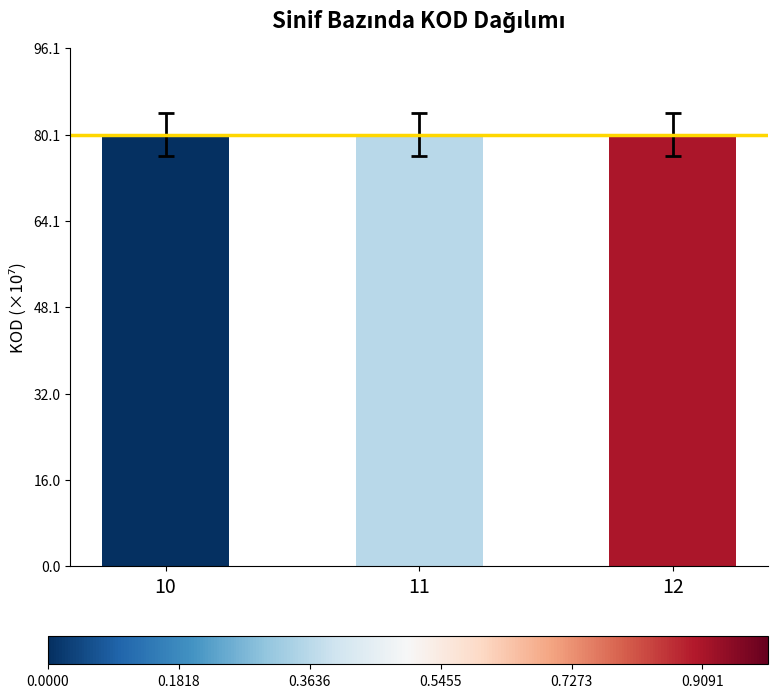

Reading left to right, transcribe all the data shown in this chart.

10=80.1	11=80.1	12=80.1